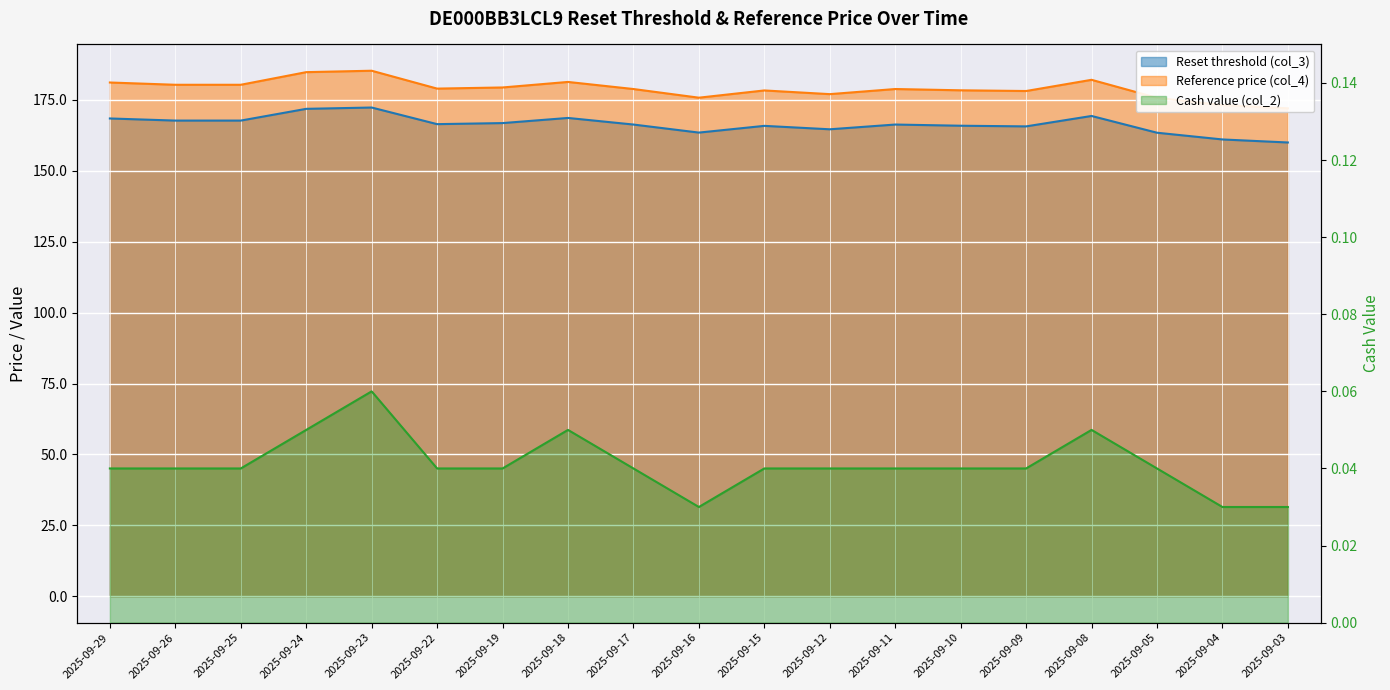

What is the difference between the highest and lowest values at 2025-09-17?

178.8